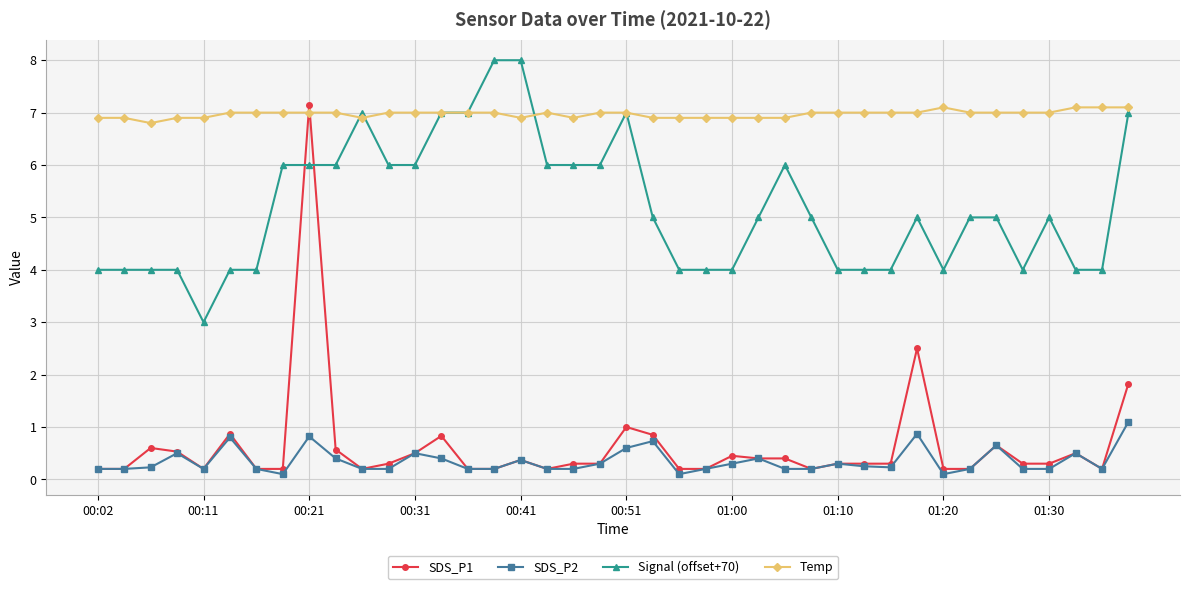

What is the average value of the Signal (offset+70) series?

5.2